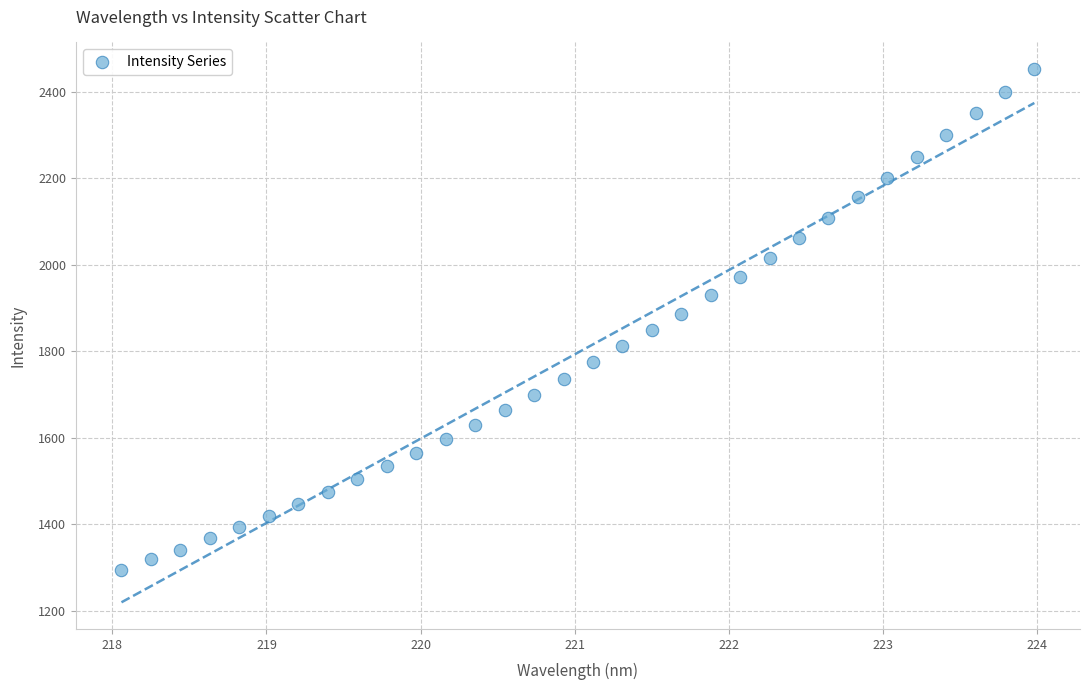

What is the range of X values (max minus min)?

5.9